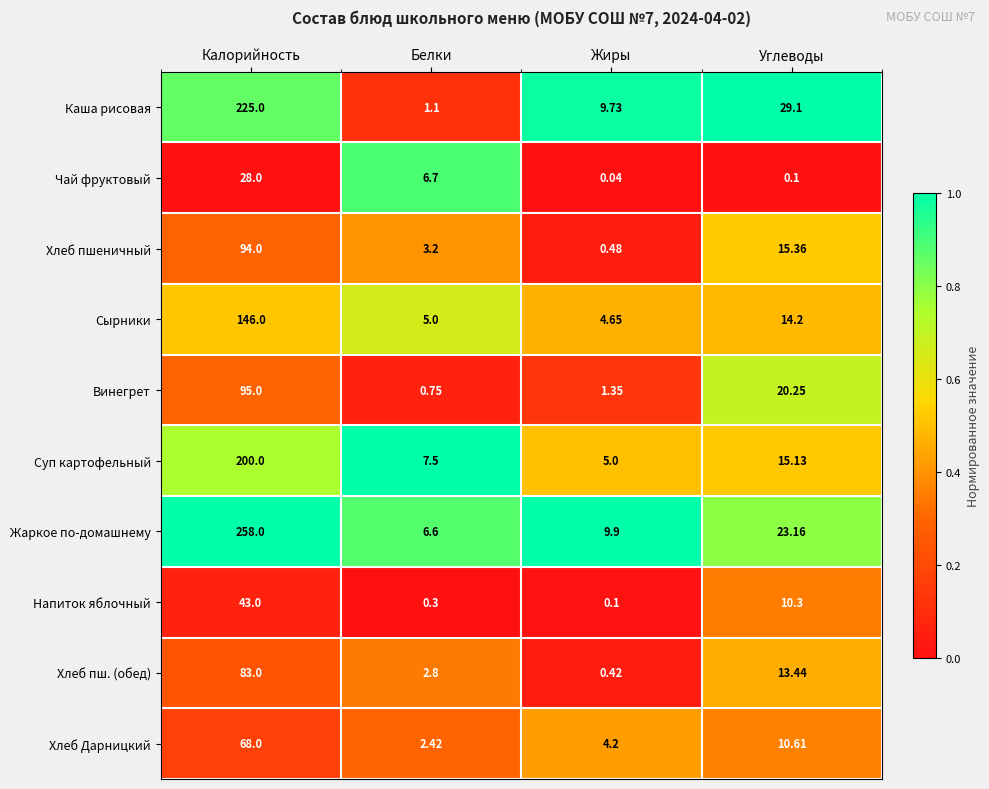

Which series has the largest range (max minus min)?

Жаркое по-домашнему